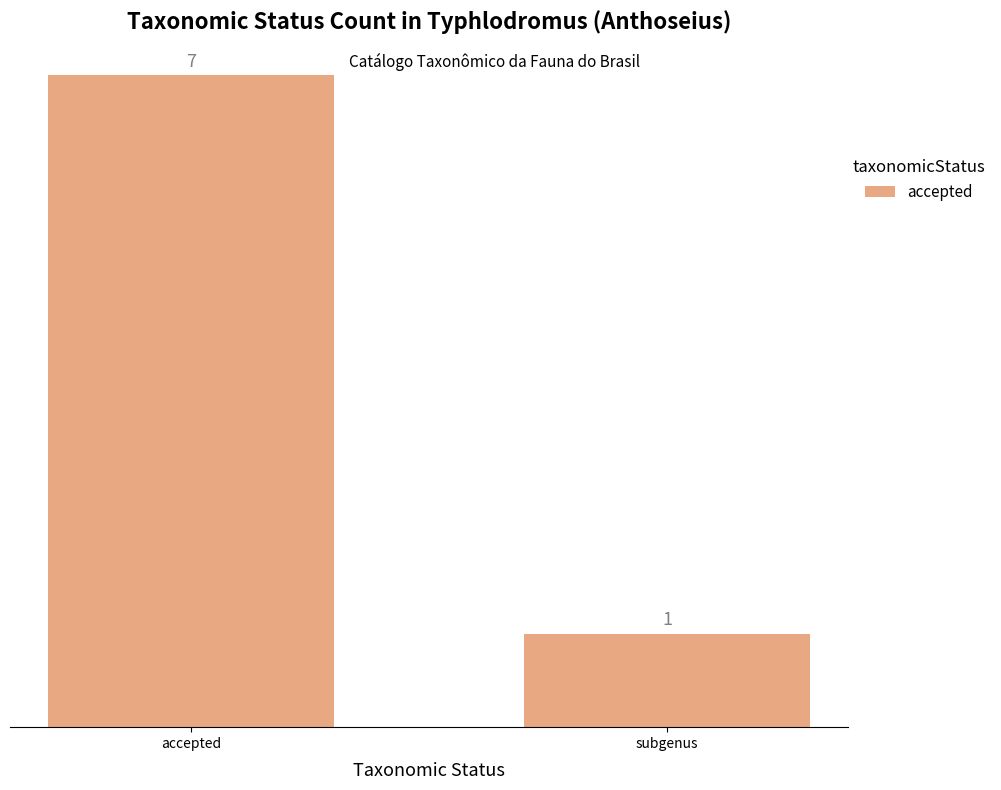

Approximately how many times larger is the value at accepted compared to subgenus?

7.0